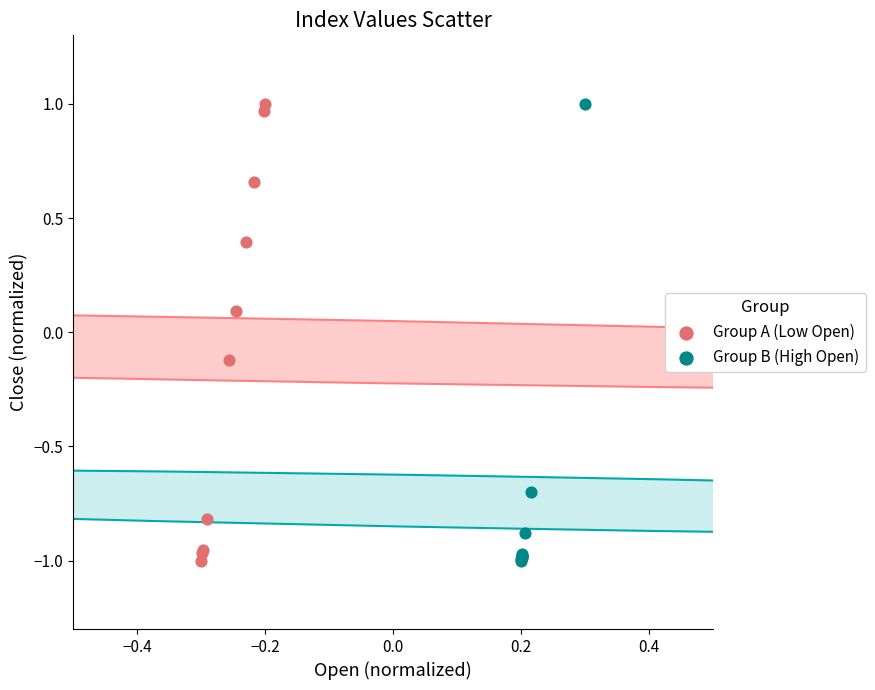

What are all the series names shown in the legend?

Group A (Low Open), Group B (High Open)